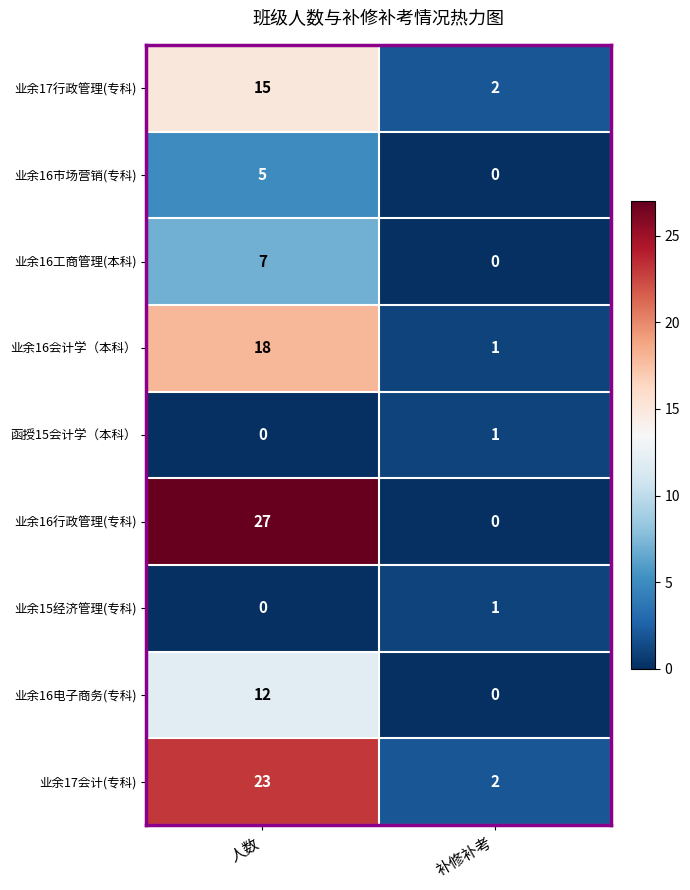

The 业余16电子商务(专科) series shows 5 at 补修补考. True or false?

False